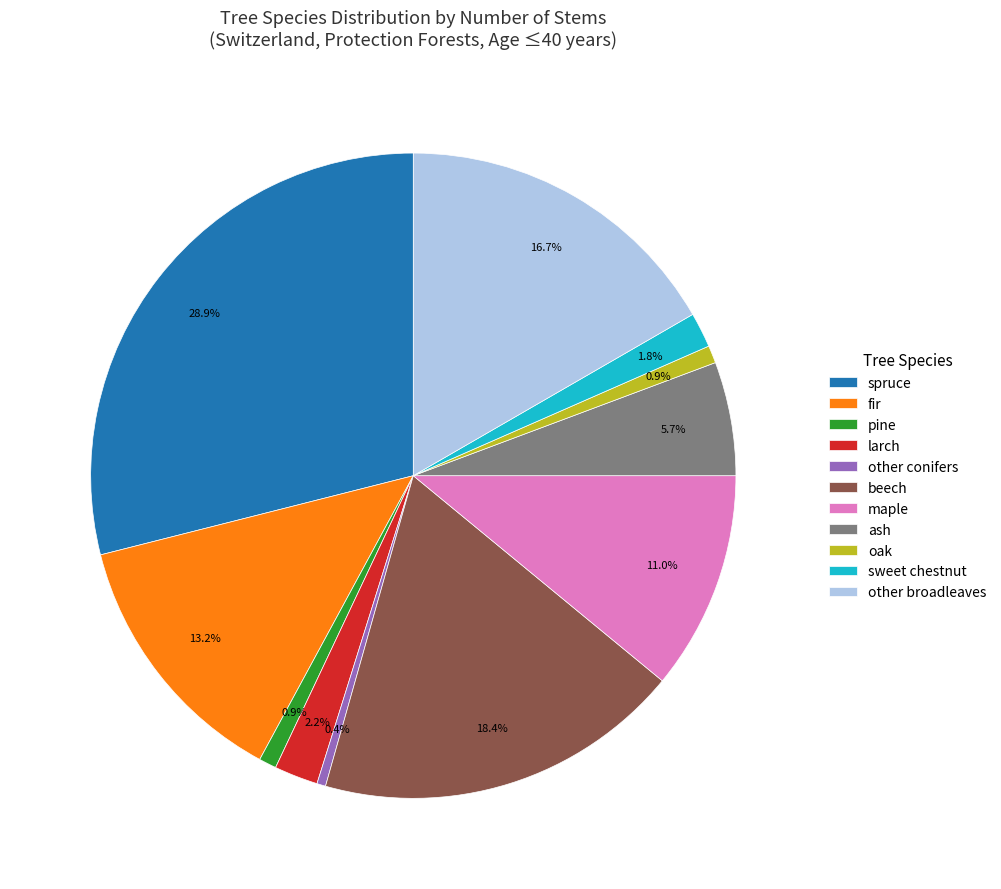

Is other broadleaves the majority of the pie?

No